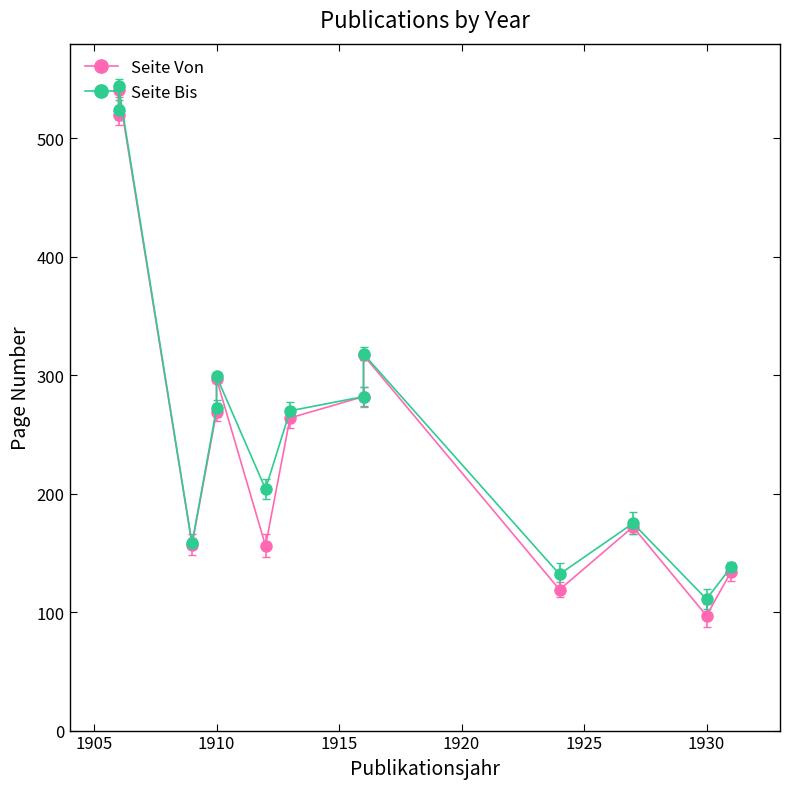

Between 1905 and 1915, which is larger?

1905